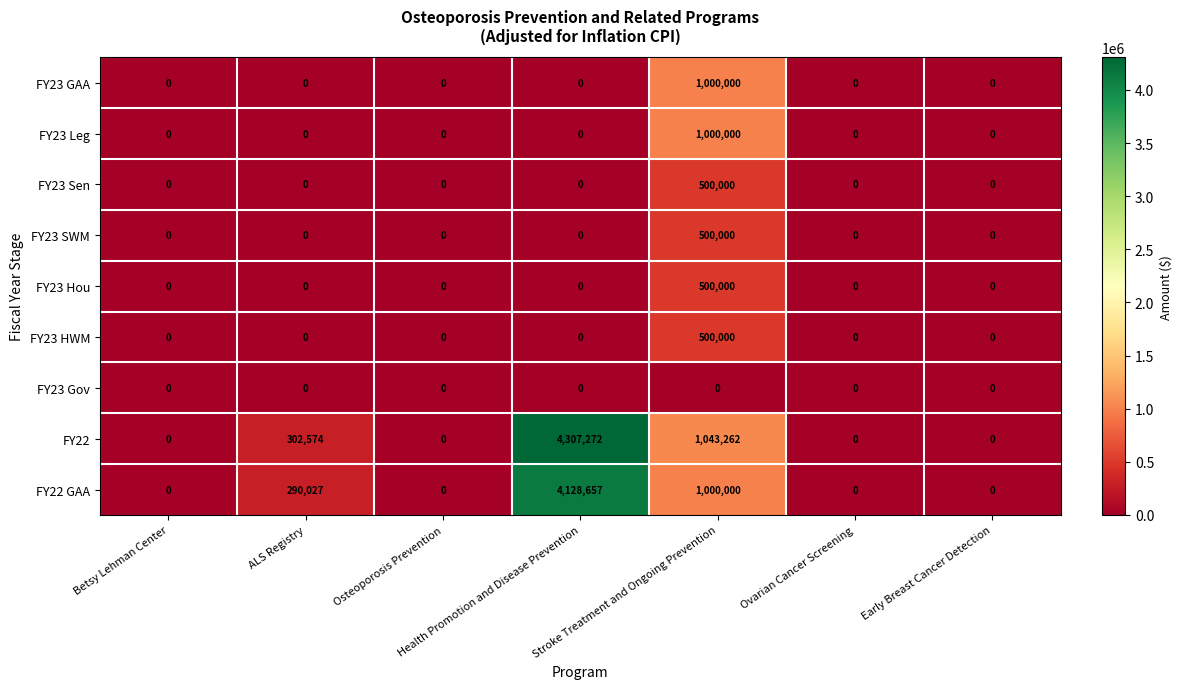

The FY23 GAA series shows 597063 at Health Promotion and Disease Prevention. True or false?

False